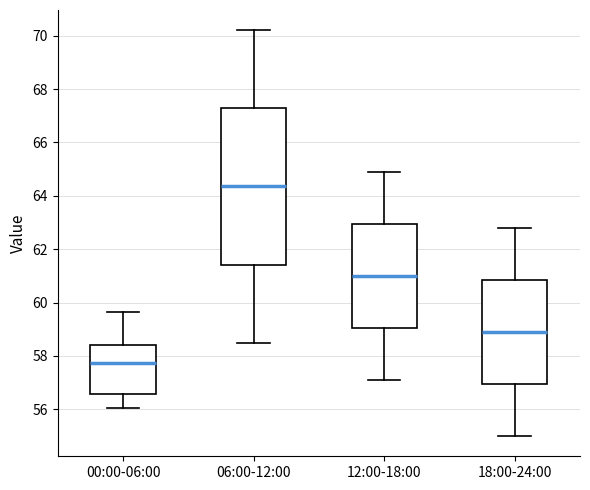

Reading left to right, read every box against the y-axis: the position of its median line, the range the box covers, and the ends of its whiskers. The values are not printed on the chart, so give them approximately, as read against the axis.

00:00-06:00: median 57.8, box 56.6 to 58.4, whiskers 56.0 to 59.6
06:00-12:00: median 64.4, box 61.4 to 67.2, whiskers 58.6 to 70.2
12:00-18:00: median 61.0, box 59.0 to 63.0, whiskers 57.2 to 65.0
18:00-24:00: median 59.0, box 57.0 to 60.8, whiskers 55.0 to 62.8